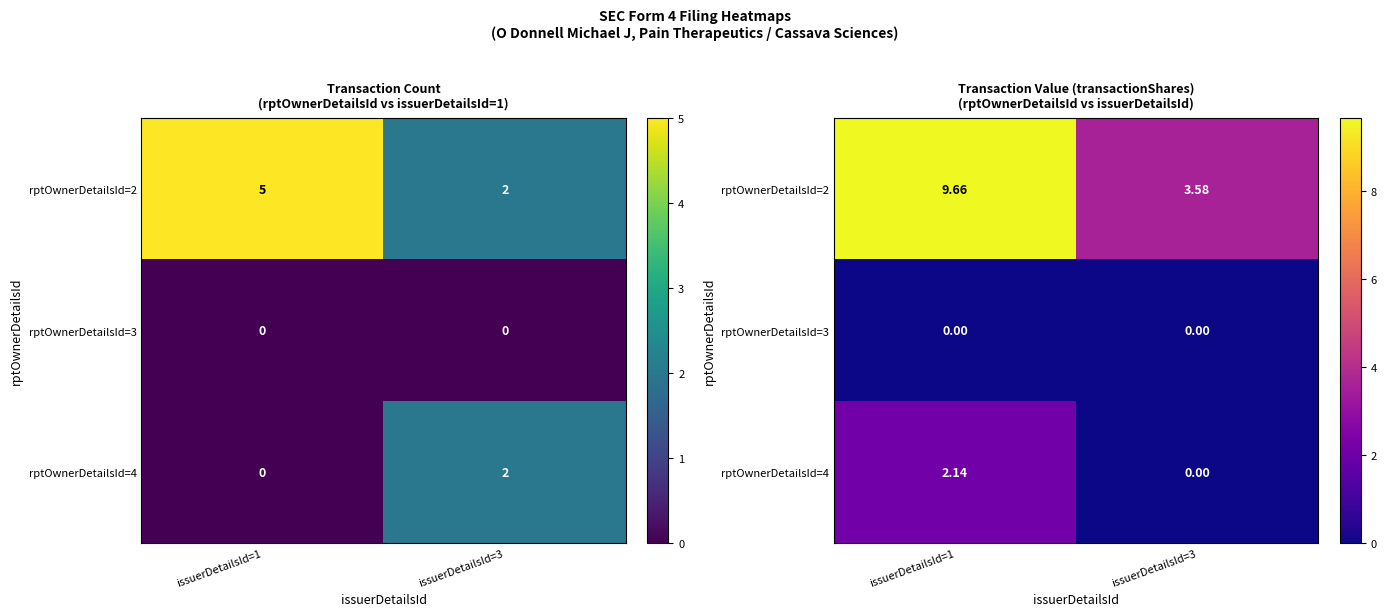

Which series changed the most between issuerDetailsId=1 and issuerDetailsId=3?

rptOwnerDetailsId=2